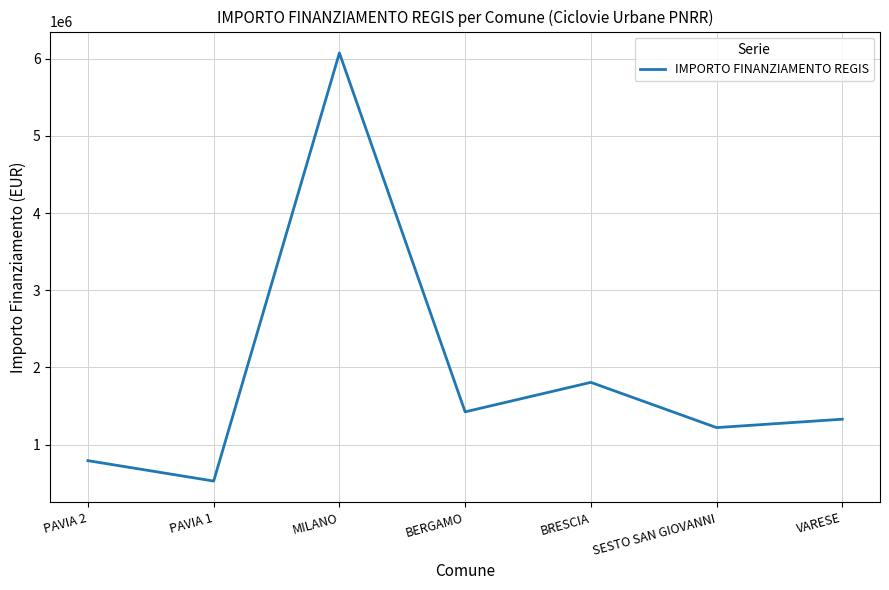

How many lines are shown in the chart?

1